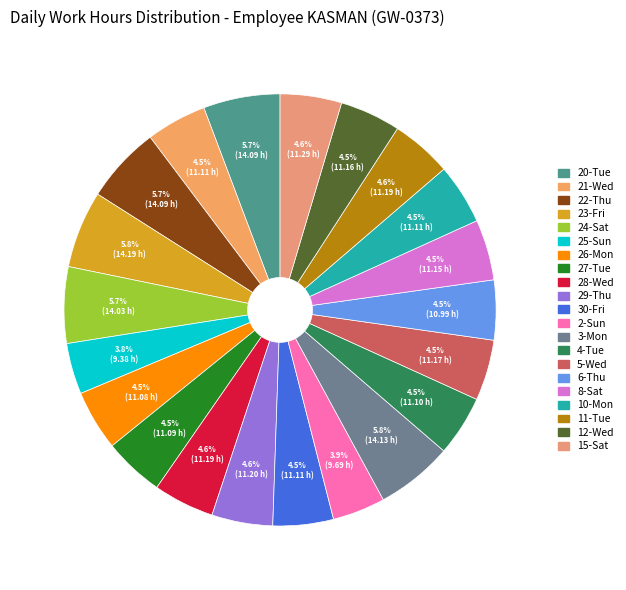

True or false: 22-Thu accounts for 1% of the total.

False